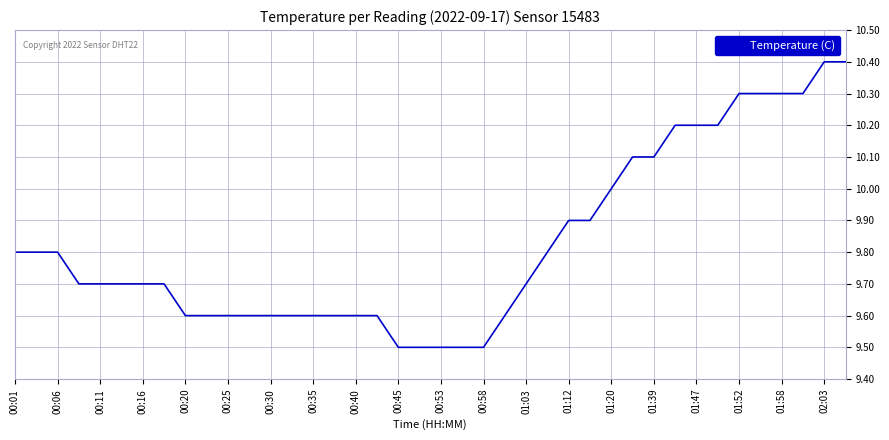

What is the smallest value displayed?

9.5